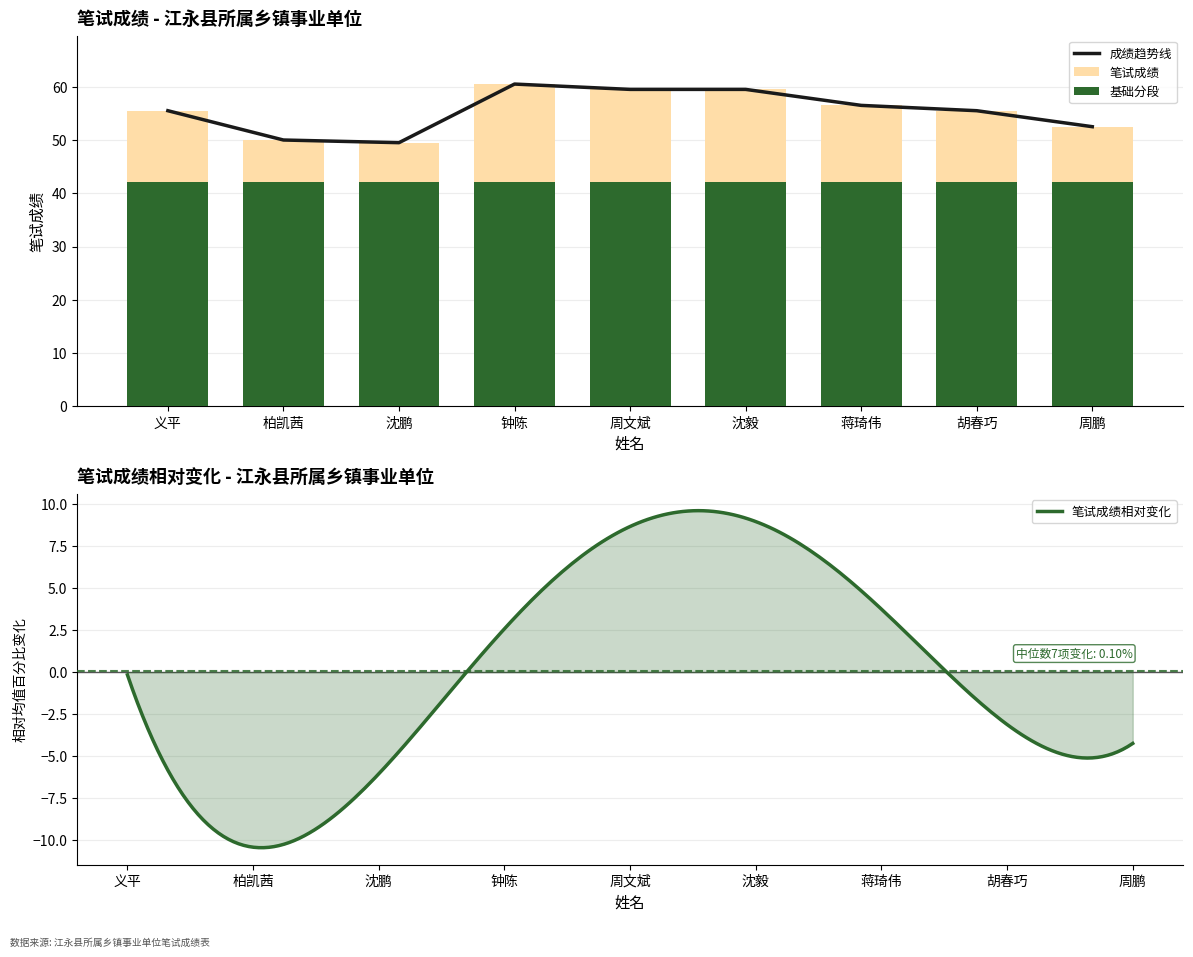

What is the average value?

55.4